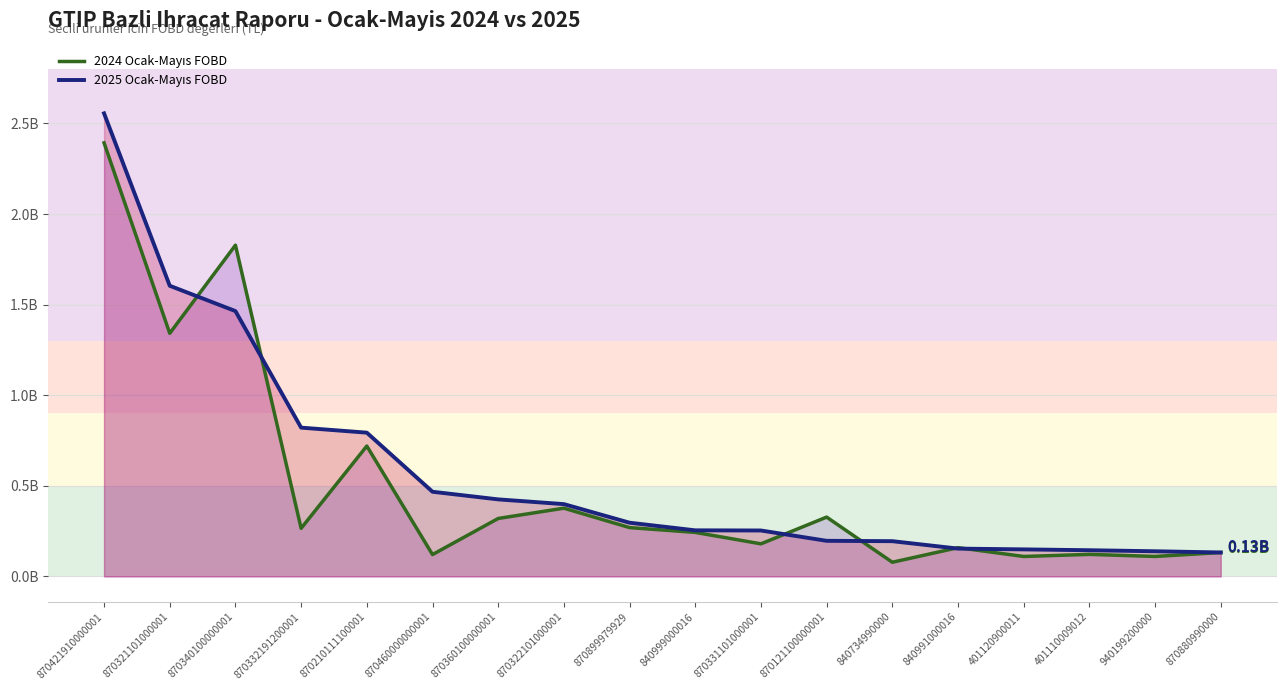

Where is the first local minimum for 2024 Ocak-Mayıs FOBD?

870321101000001